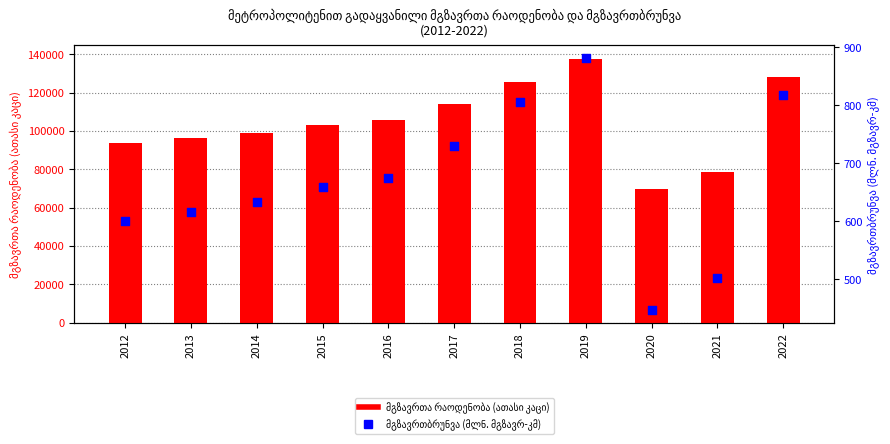

At how many categories does at least one series exceed 125413?

3